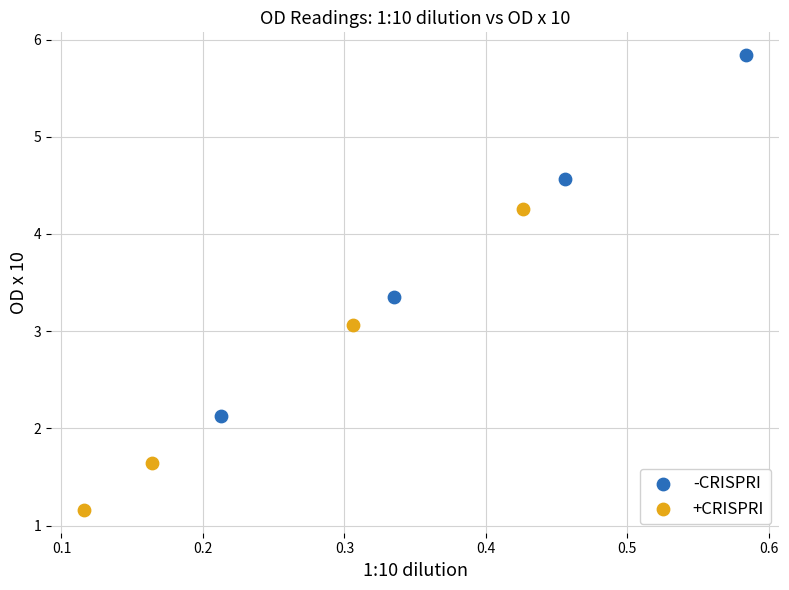

Which series reaches the minimum Y coordinate?

+CRISPRI